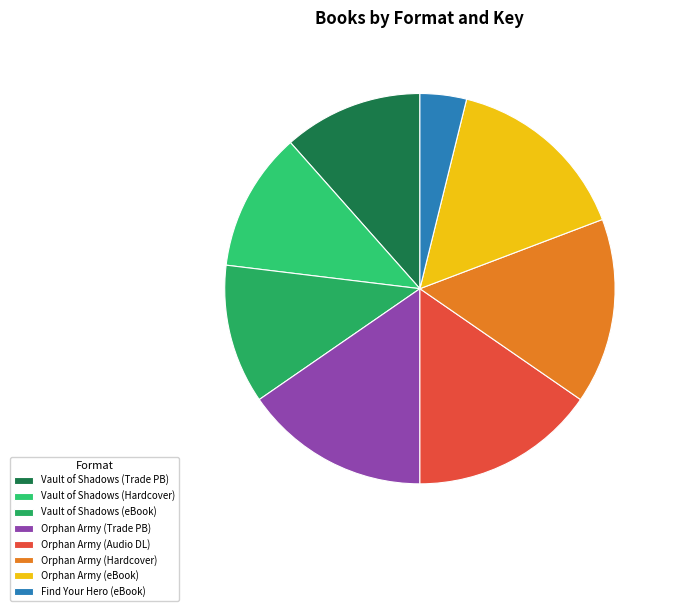

The Orphan Army (Hardcover) slice represents 5% of the pie. True or false?

False